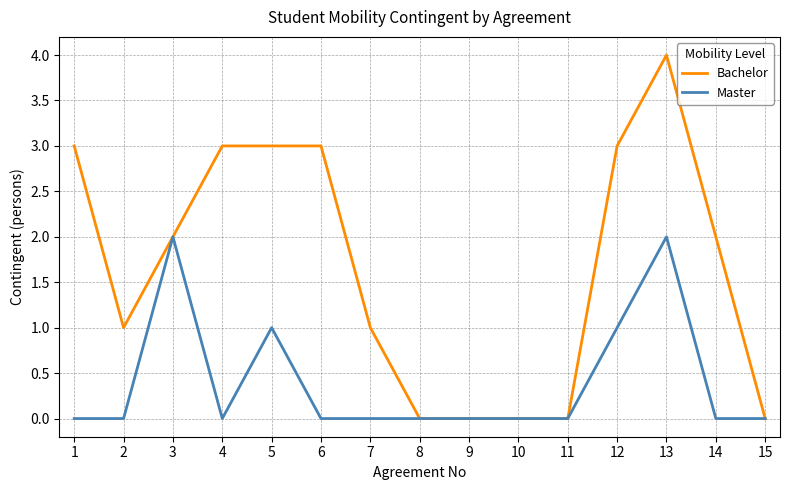

What are all the series names shown in the legend?

Bachelor, Master